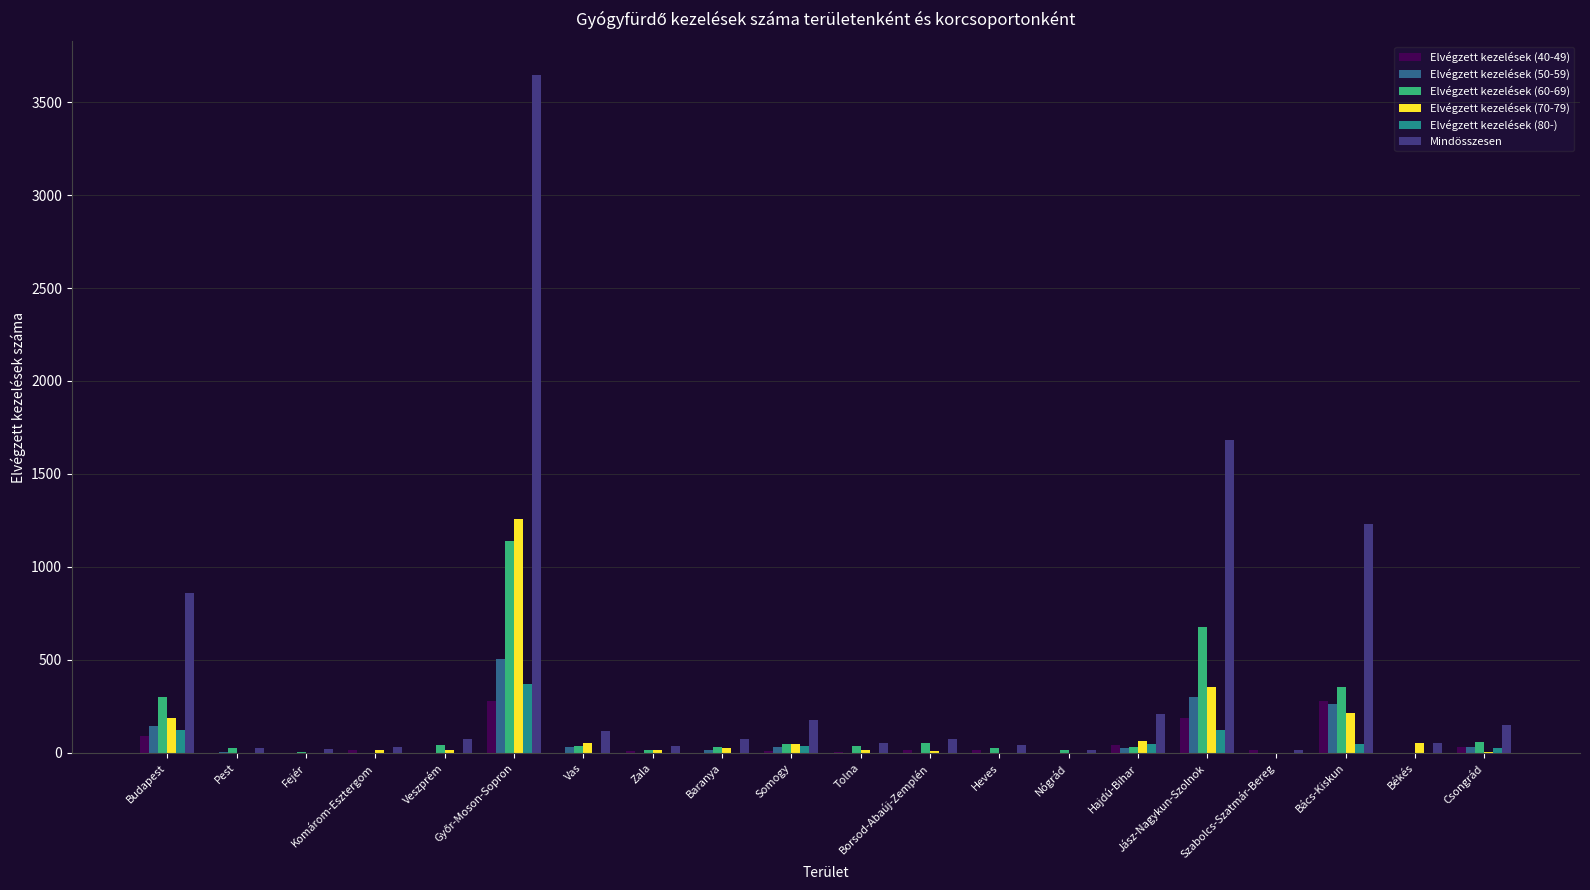

Which series has the largest total across all categories?

Mindösszesen